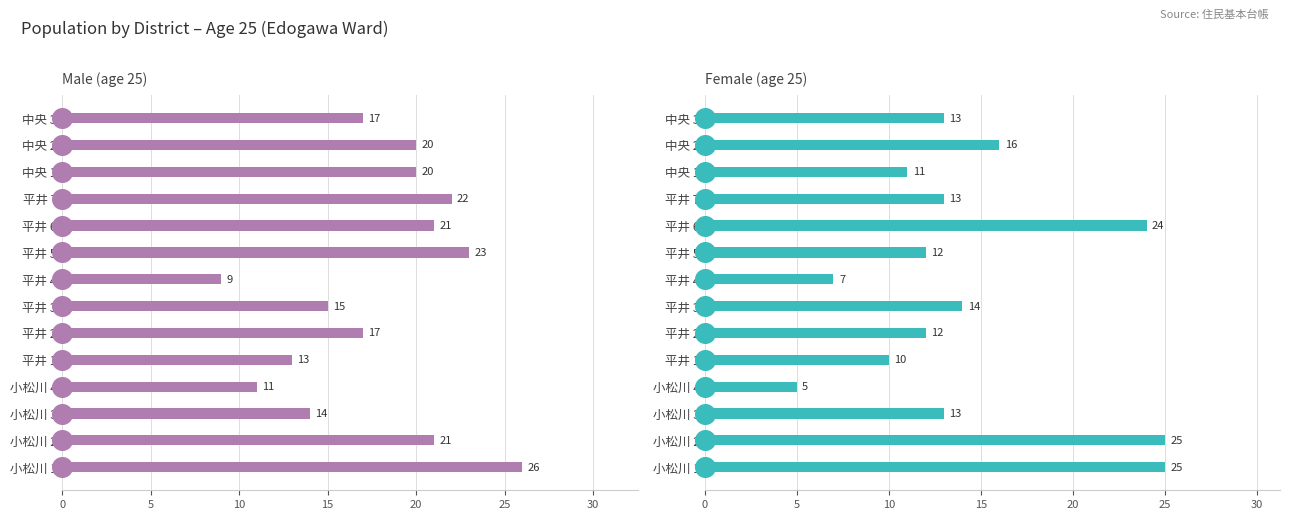

What are all the series names shown in the legend?

Male, Female